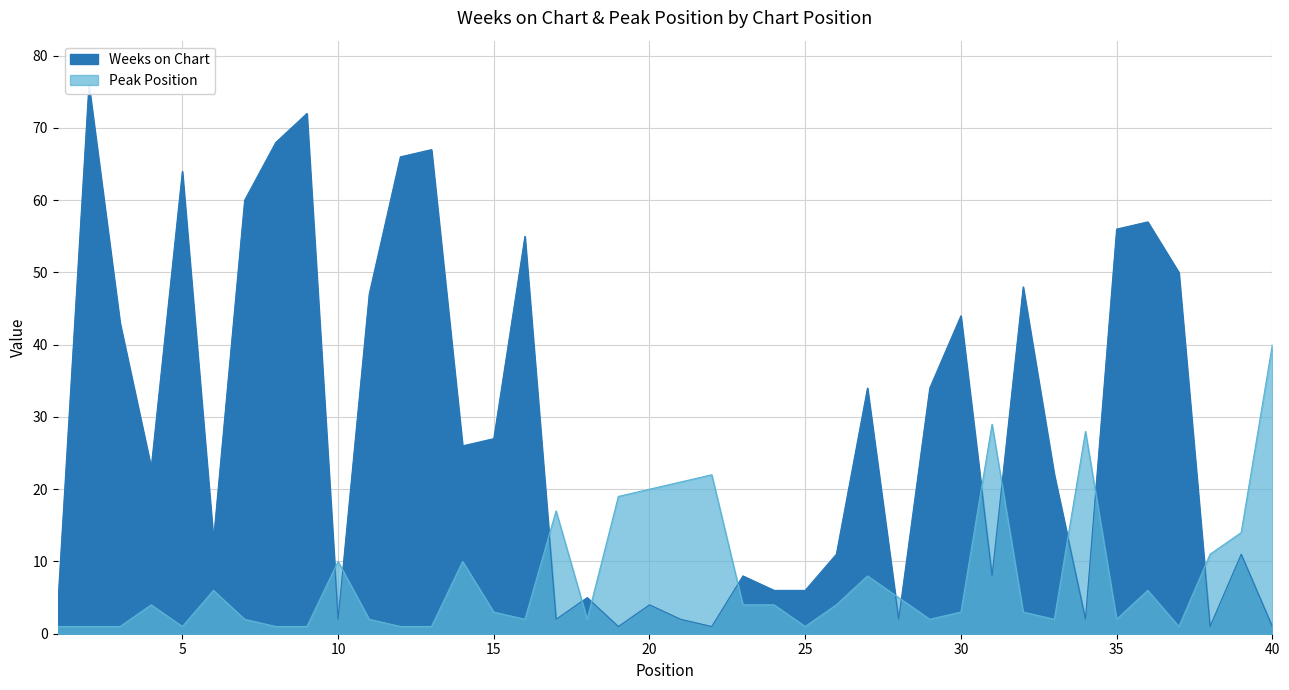

What is the average value of the Weeks on Chart series?

28